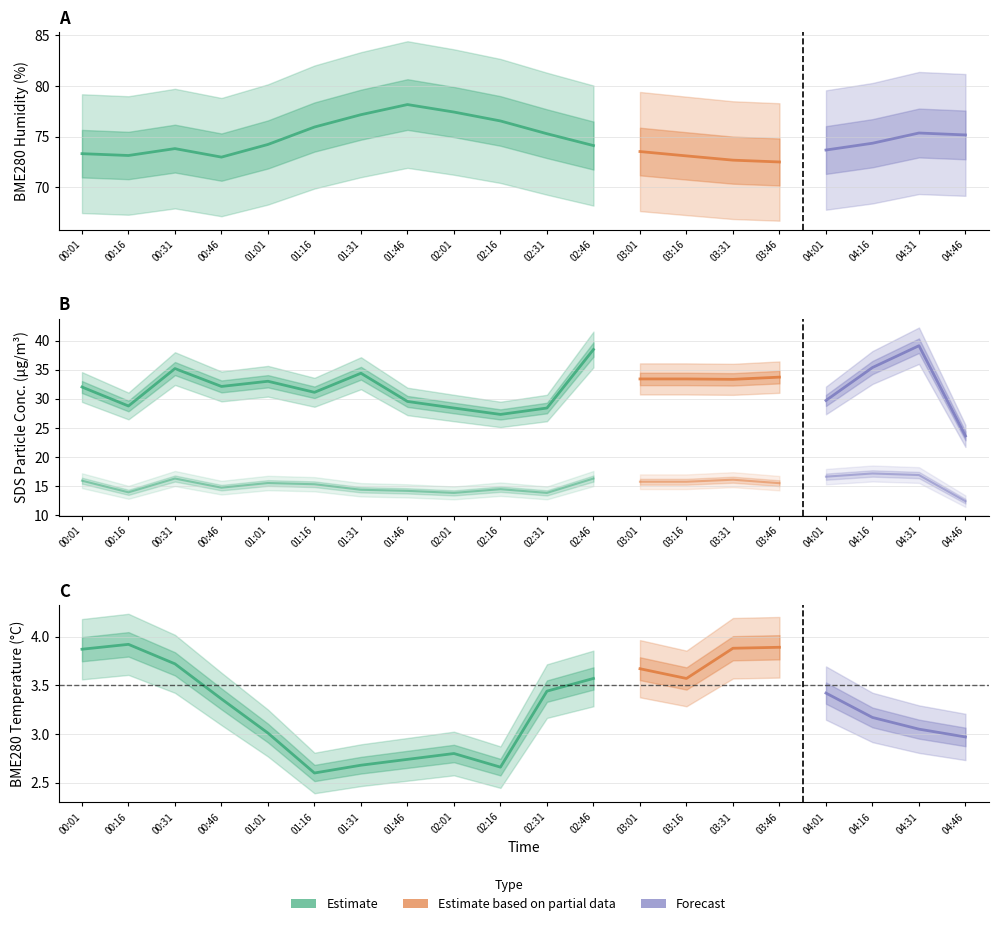

Where does the BME280_humidity series first go above 74?

01:01